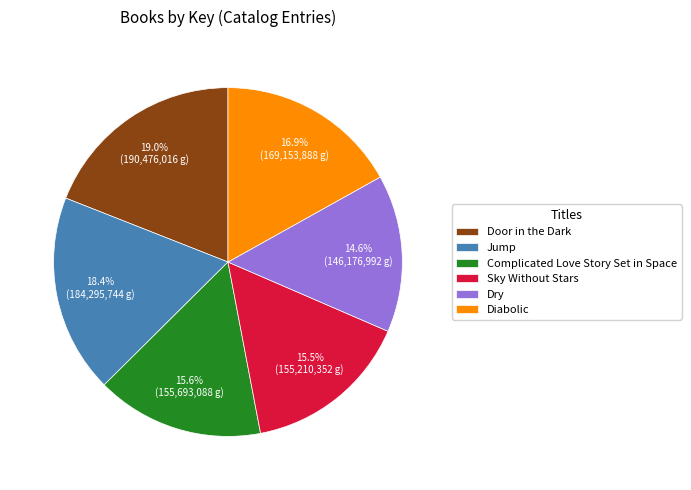

Do Door in the Dark and Complicated Love Story Set in Space together represent more than half of the pie?

No